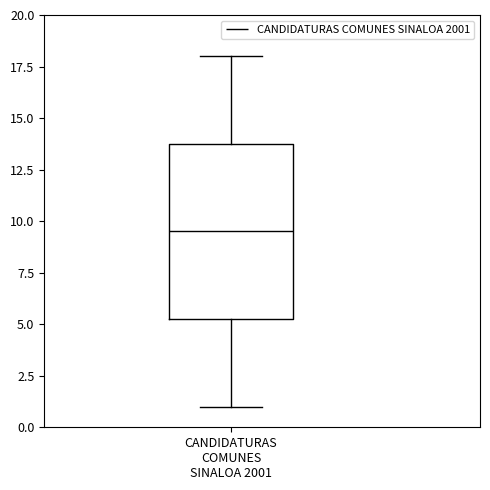

Transcribe this box plot: give where the median line is, the range the box spans, and where the two whiskers end, as read against the y-axis. The values are not printed on the chart, so give them approximately, as read against the axis.

median 9.5, box 5.5 to 14.0, whiskers 1.0 to 18.0